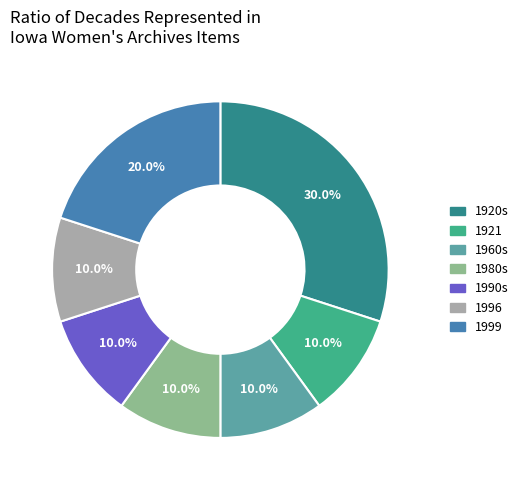

Does any single category account for the majority?

No